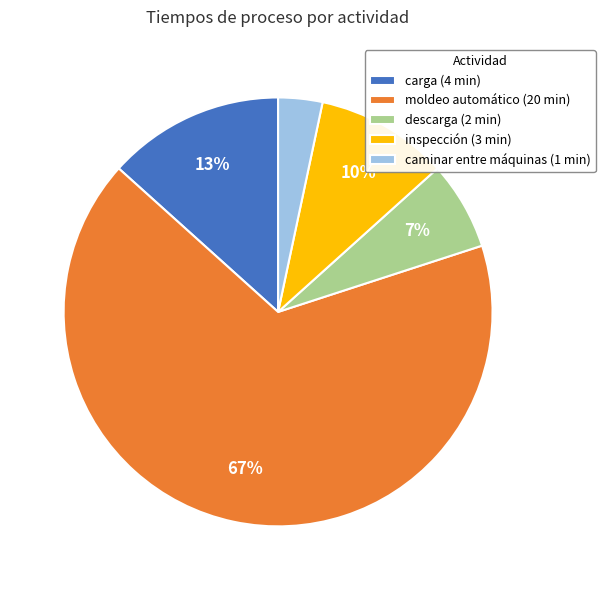

To the nearest percent, what is the average slice percentage?

20%